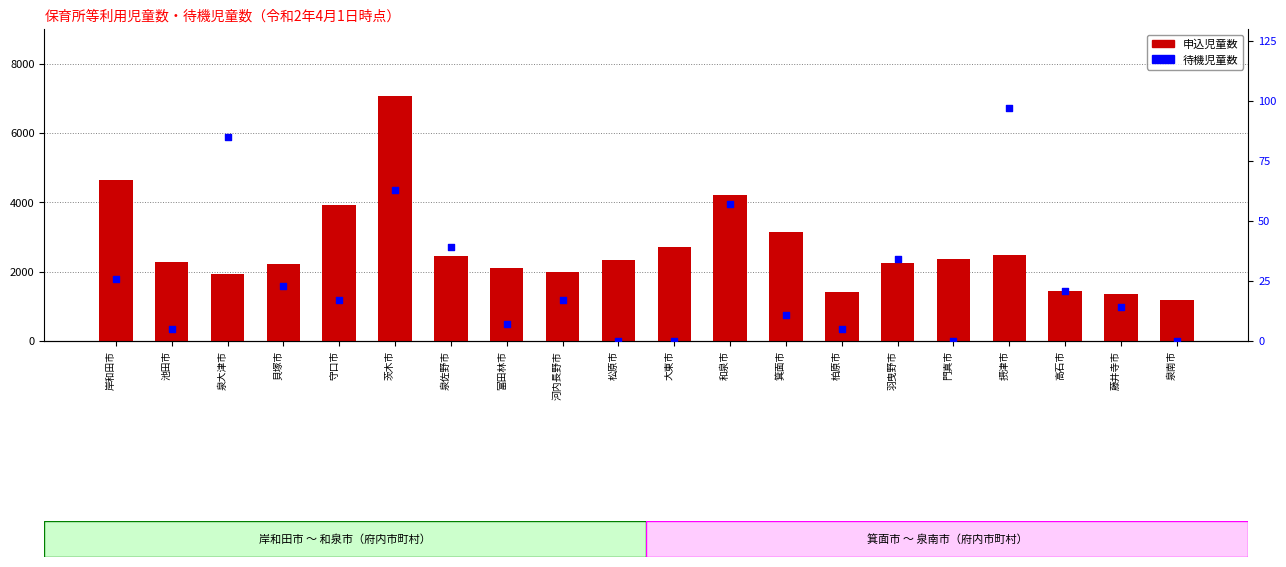

Which series contains the lowest Y value?

待機児童数